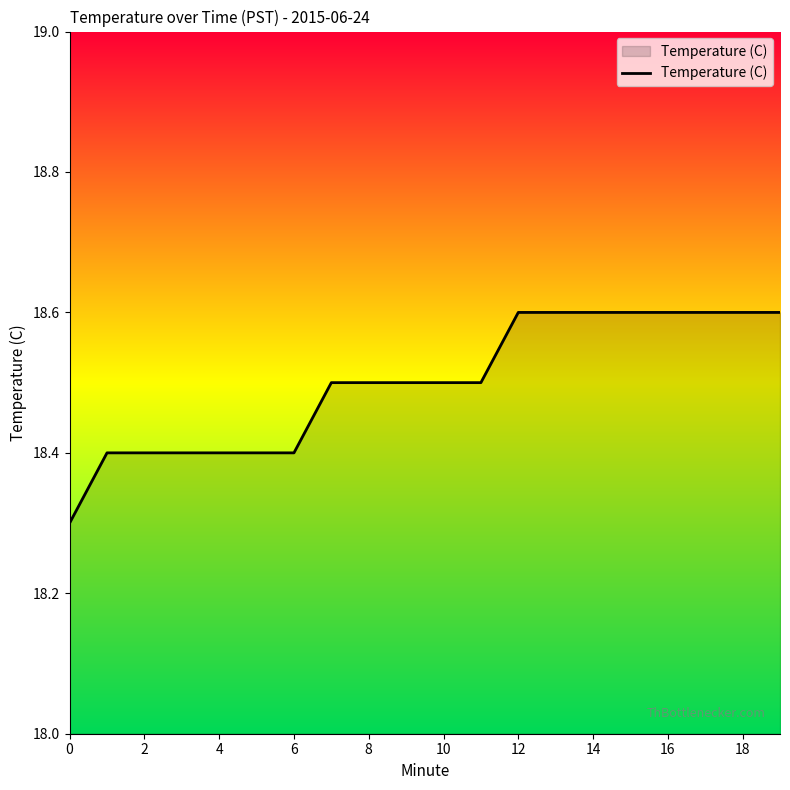

What is the difference between the maximum and minimum values?

0.3